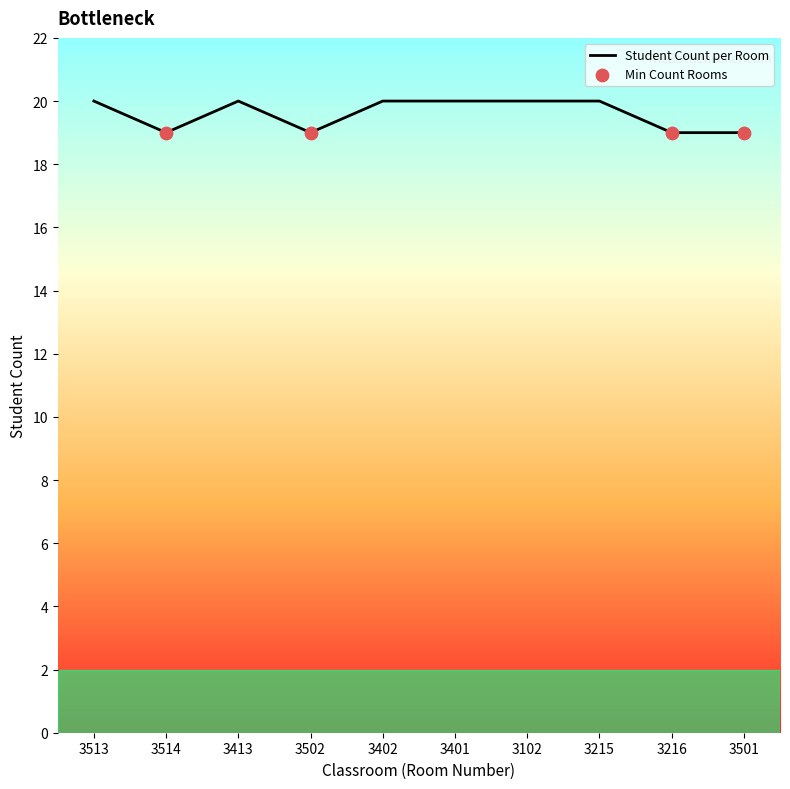

What is the change in value from 3514 to 3402?

+1